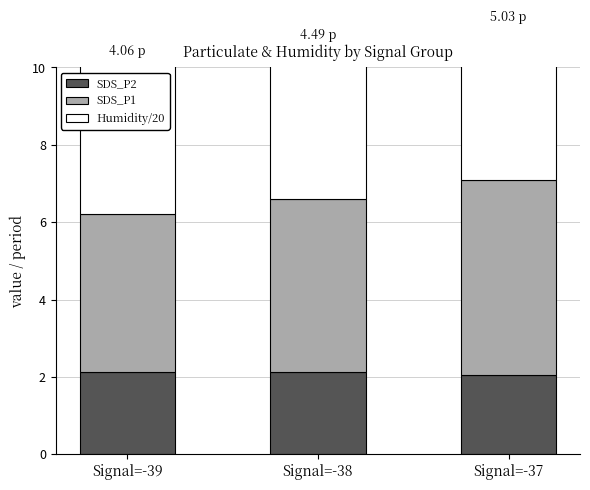

What is the maximum value for Humidity/20?

4.0